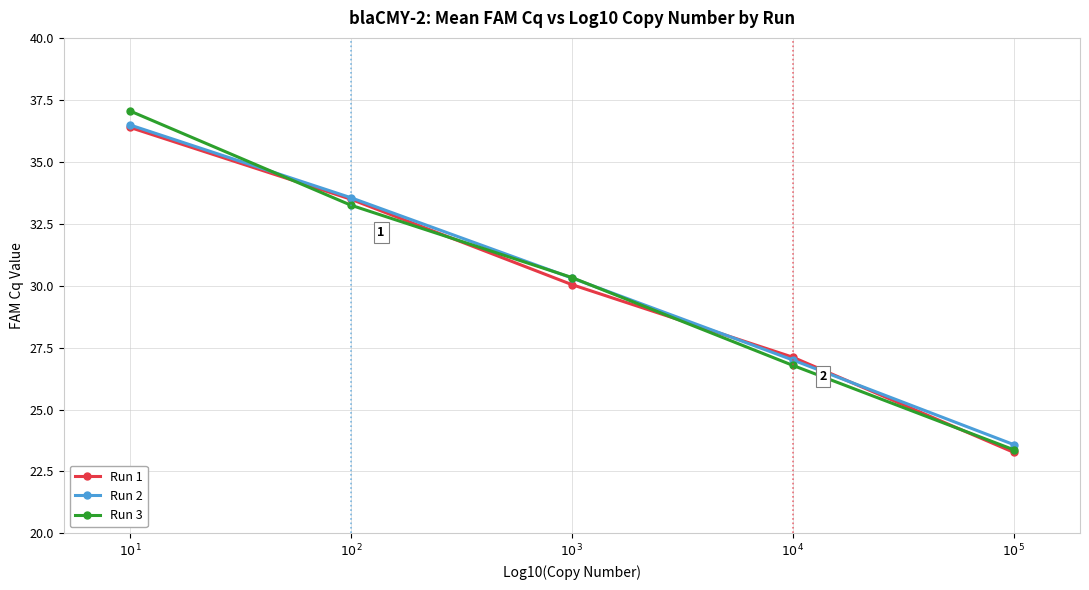

How many series are shown in this chart?

3